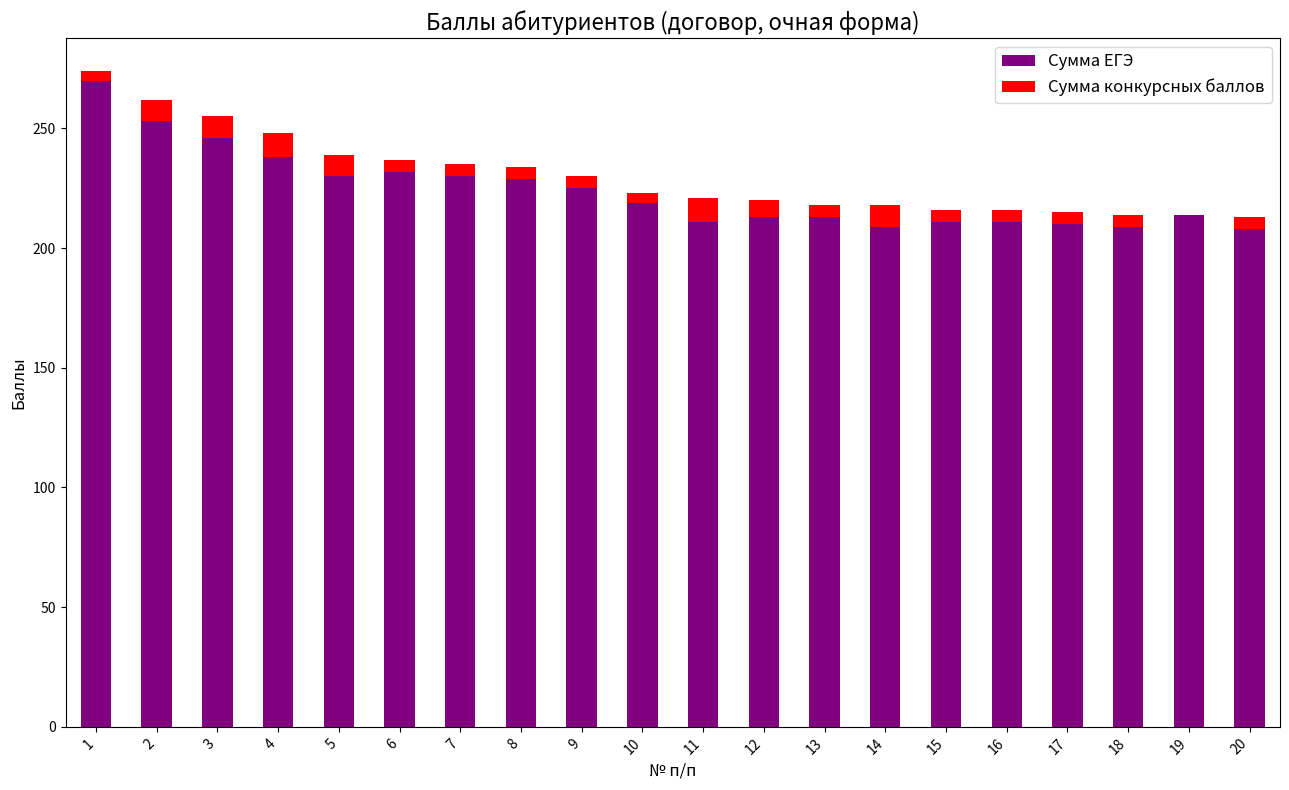

What is the sum of all Сумма ЕГЭ values?

4481